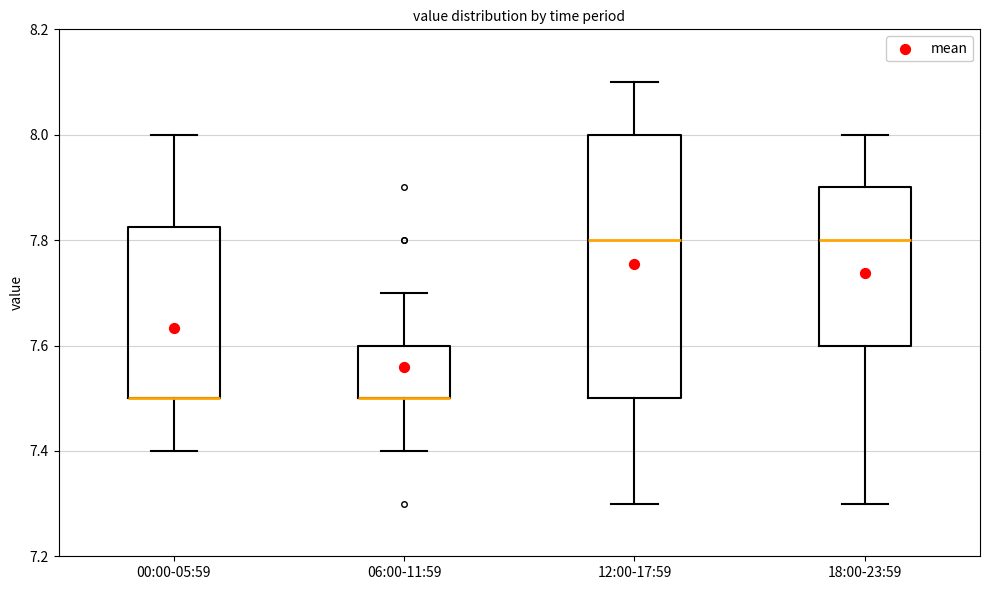

Reading left to right, read every box against the y-axis: the position of its median line, the range the box covers, and the ends of its whiskers. The values are not printed on the chart, so give them approximately, as read against the axis.

00:00-05:59: median 7.50 (drawn on the box's lower edge), box 7.50 to 7.82, whiskers 7.40 to 8.00
06:00-11:59: median 7.50 (drawn on the box's lower edge), box 7.50 to 7.60, whiskers 7.40 to 7.70
12:00-17:59: median 7.80, box 7.50 to 8.00, whiskers 7.30 to 8.10
18:00-23:59: median 7.80, box 7.60 to 7.90, whiskers 7.30 to 8.00